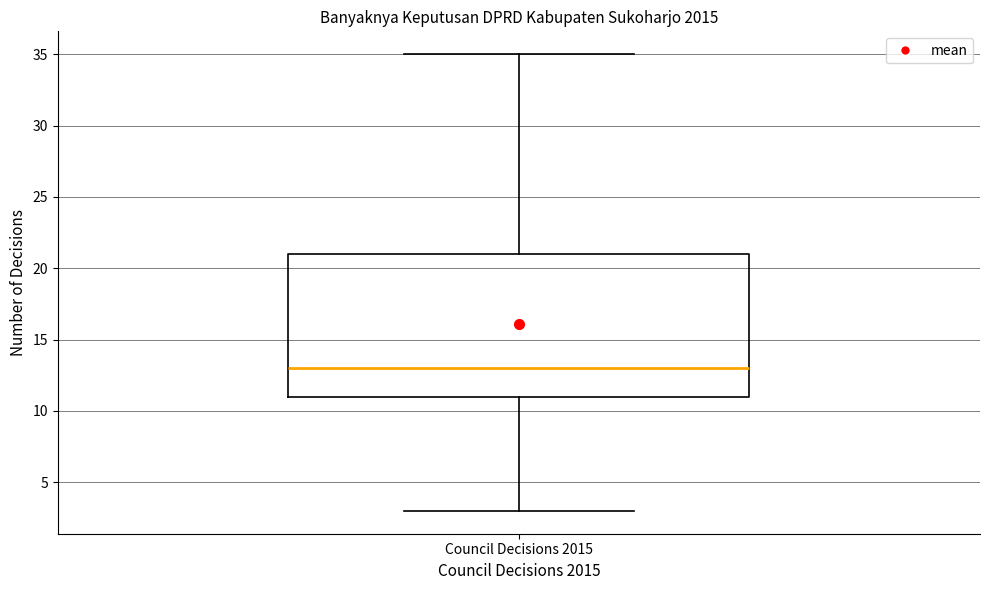

Where is the lower edge of the box for Council Decisions 2015 on the y-axis? The values are not printed on the chart, so give them approximately, as read against the axis.

11